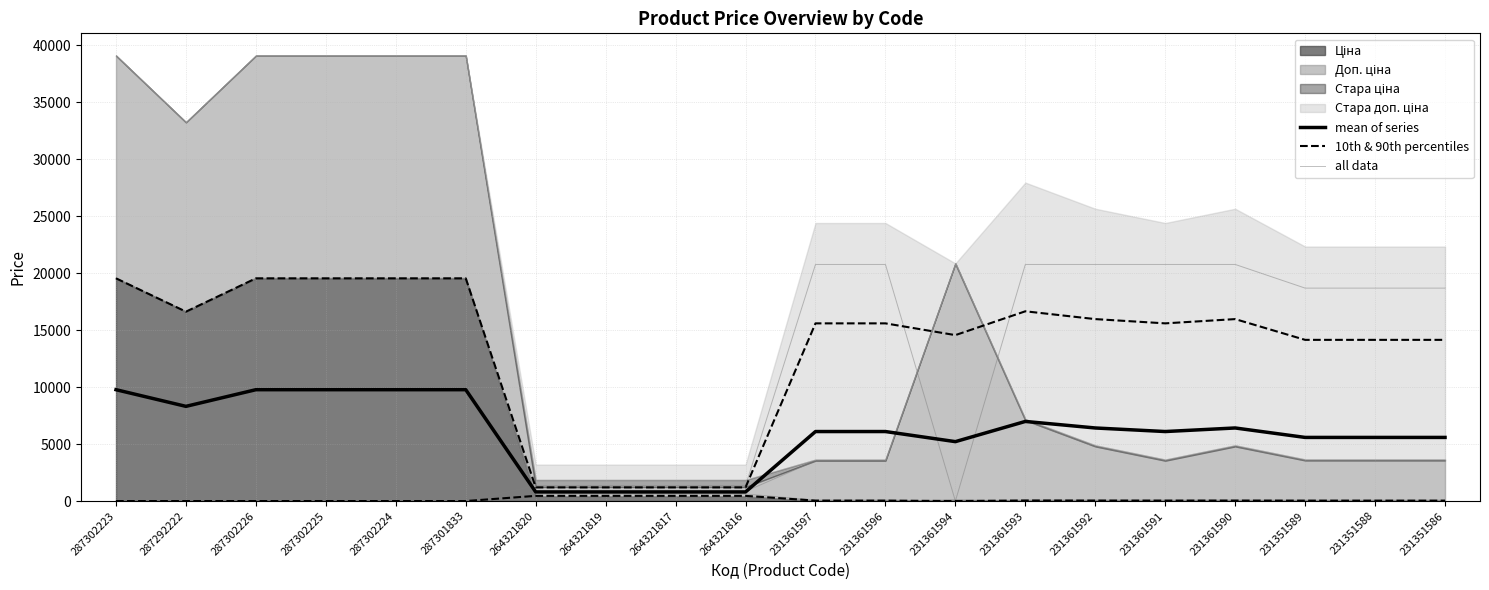

What is the value of the mean of series point at the 6th from the left?

9771.4